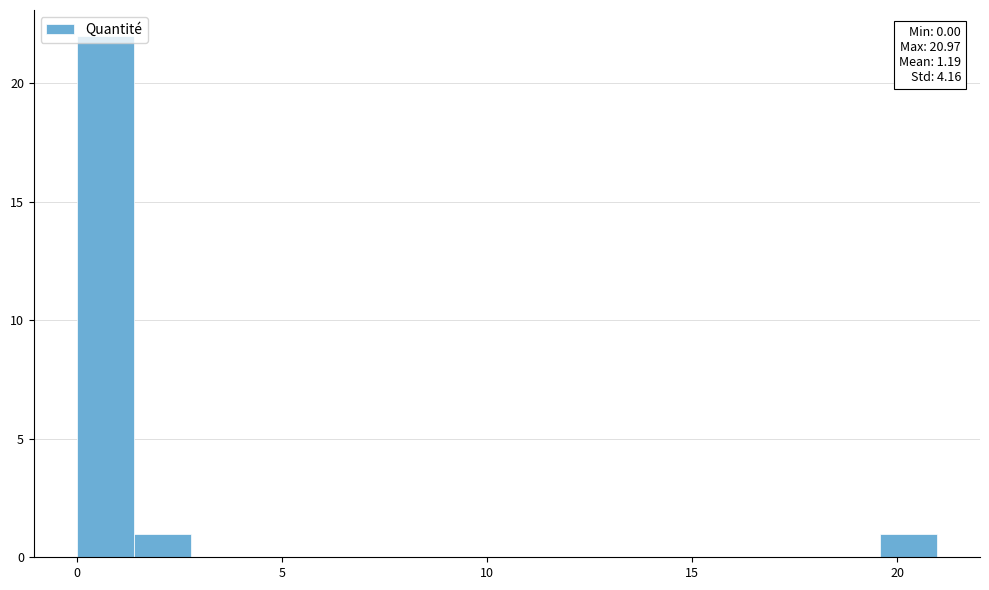

Read against the x-axis, roughly where is the centre of the tallest bar?

0.5